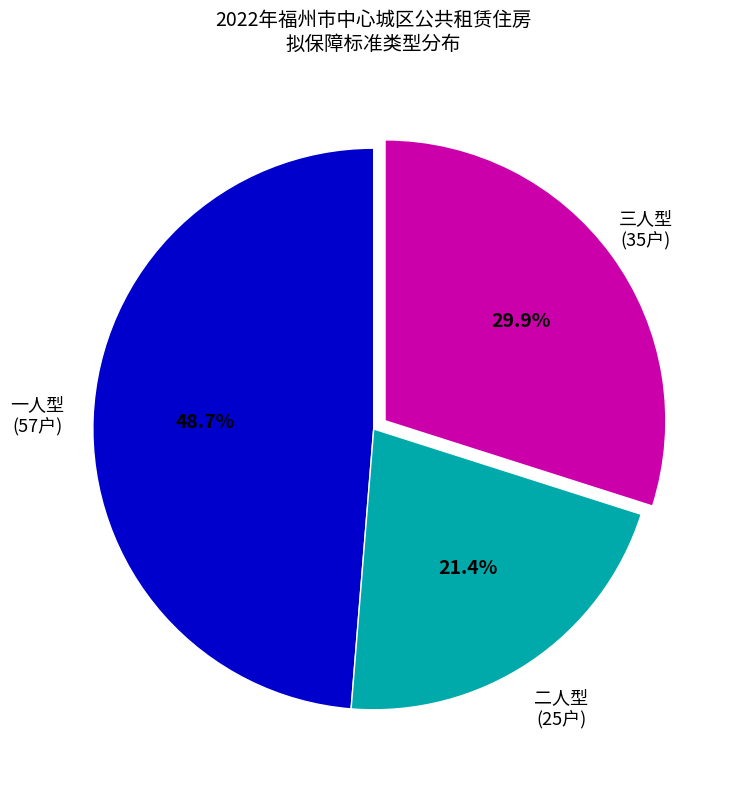

How many slices are in this pie chart?

3